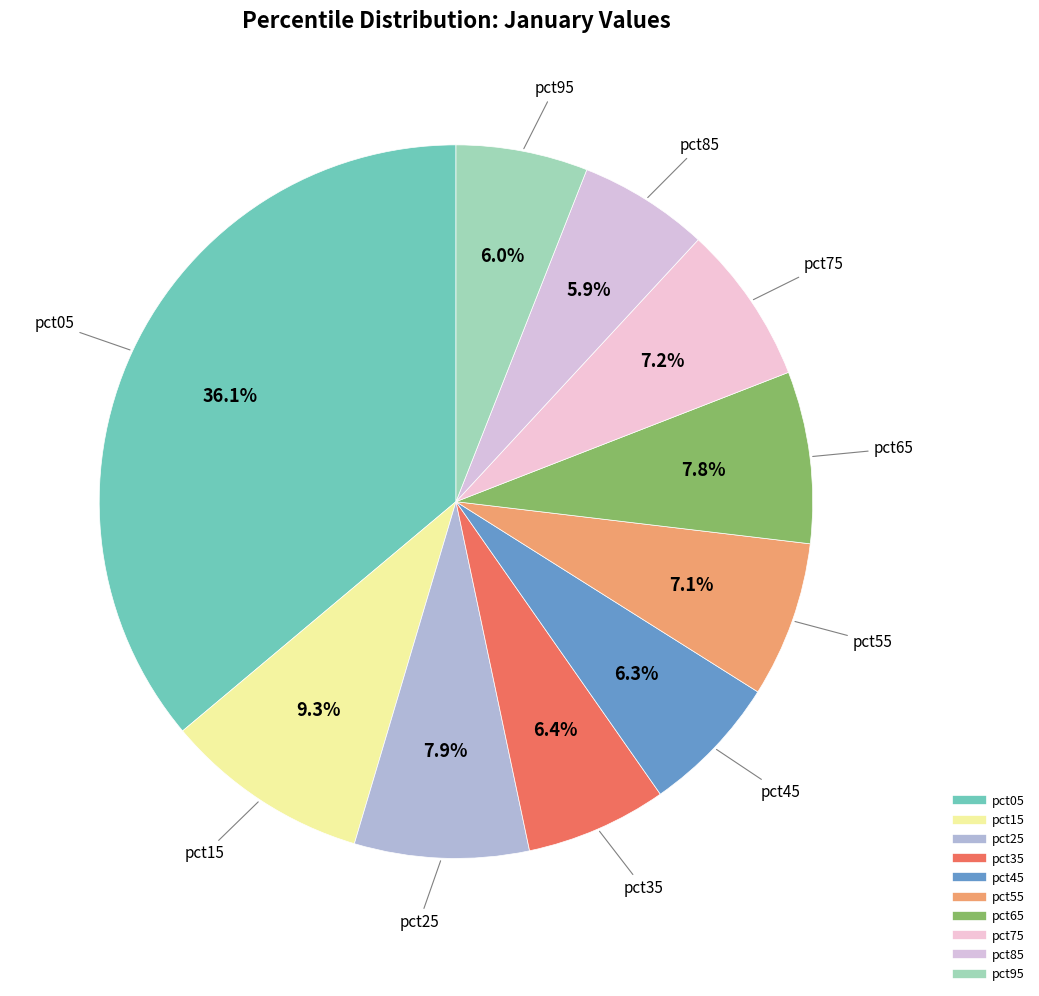

To the nearest percent, what is the average slice percentage?

10%